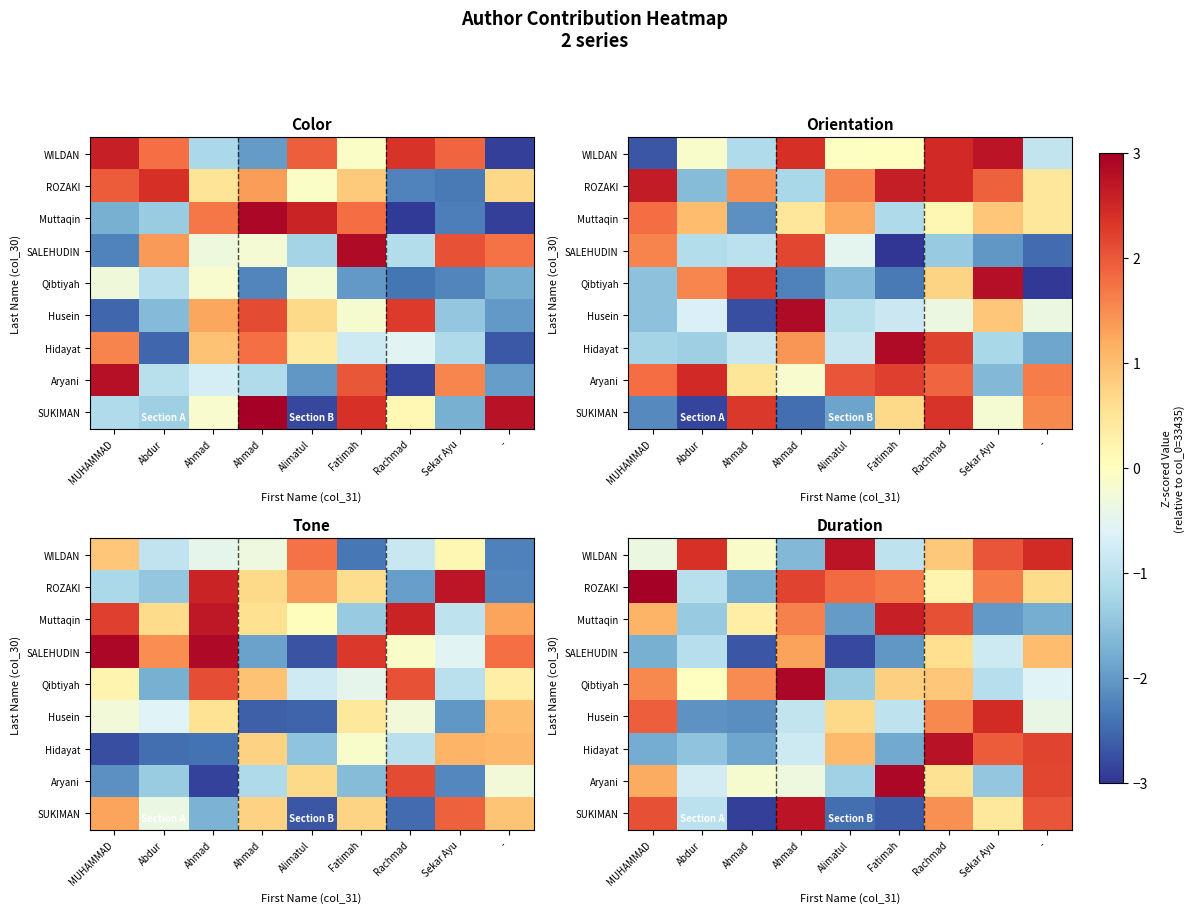

At which category does the chart reach its minimum across all series?

Ahmad